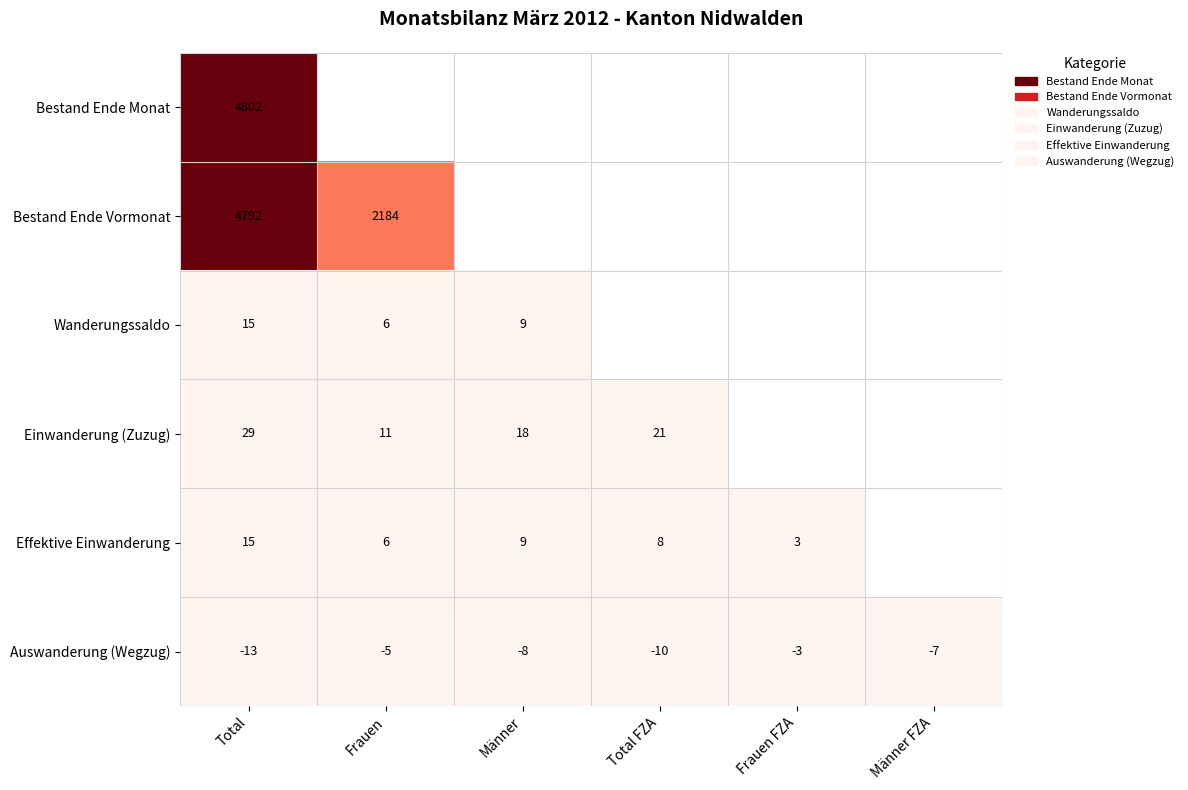

At how many categories does at least one series exceed 915?

6